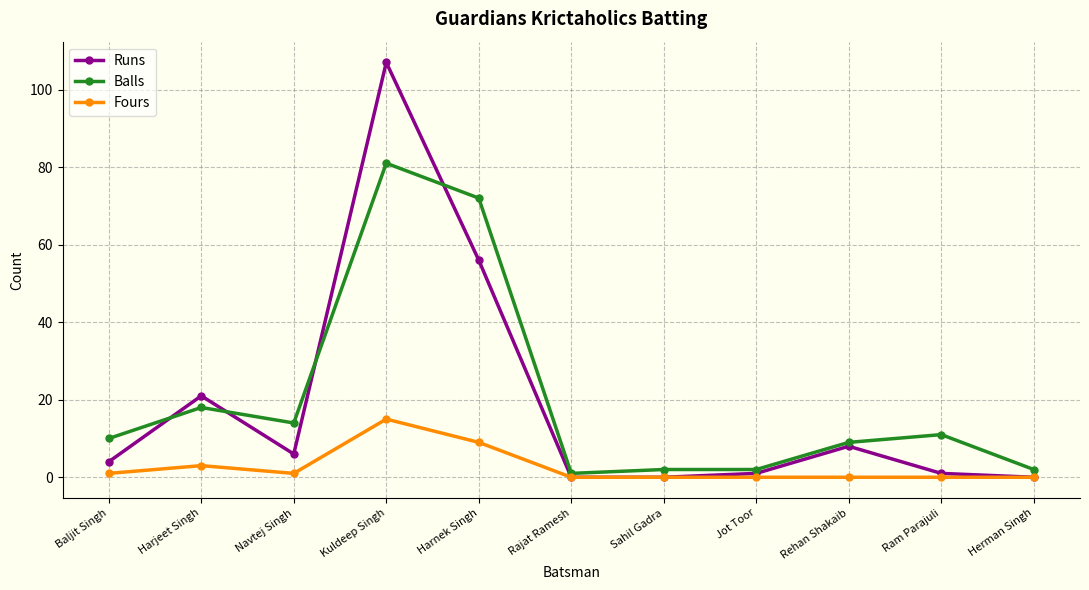

The value of Balls at Kuldeep Singh is 131. True or false?

False